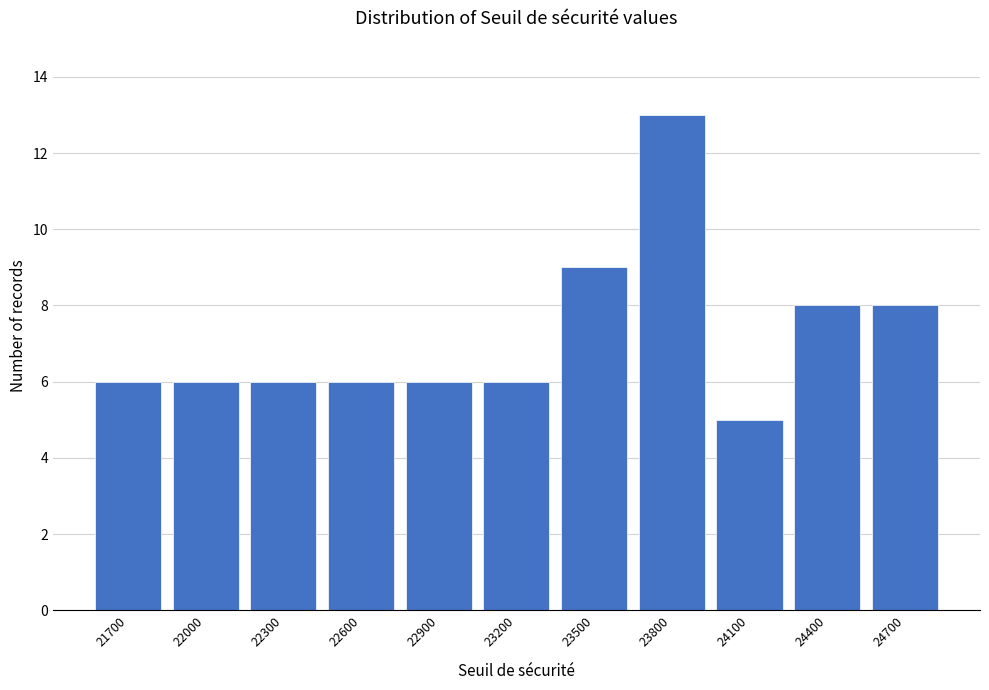

Reading left to right, list all the values displayed in this chart.

6	6	6	6	6	6	9	13	5	8	8